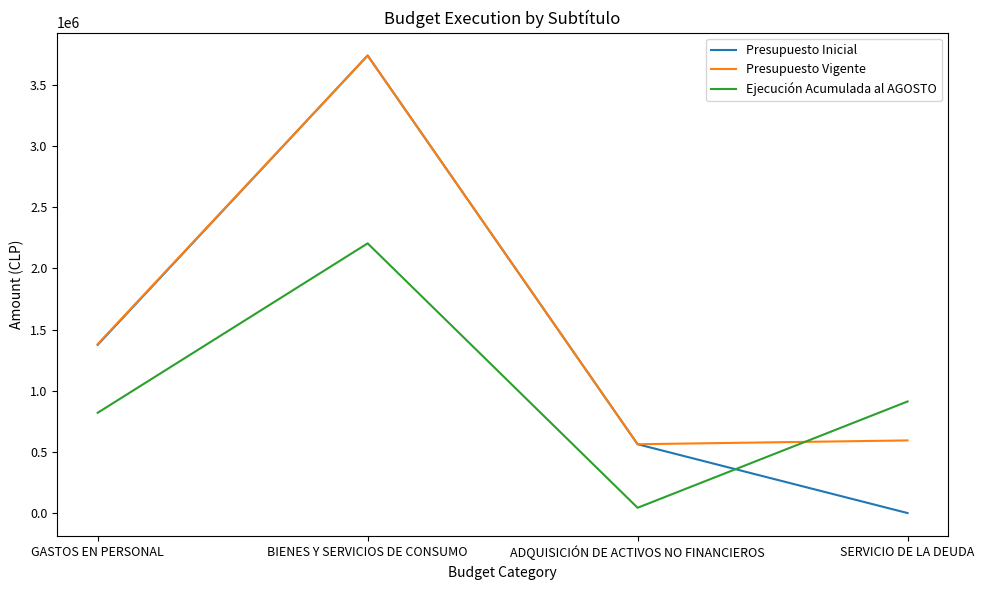

The Ejecución Acumulada al AGOSTO series shows 819448 at GASTOS EN PERSONAL. True or false?

True